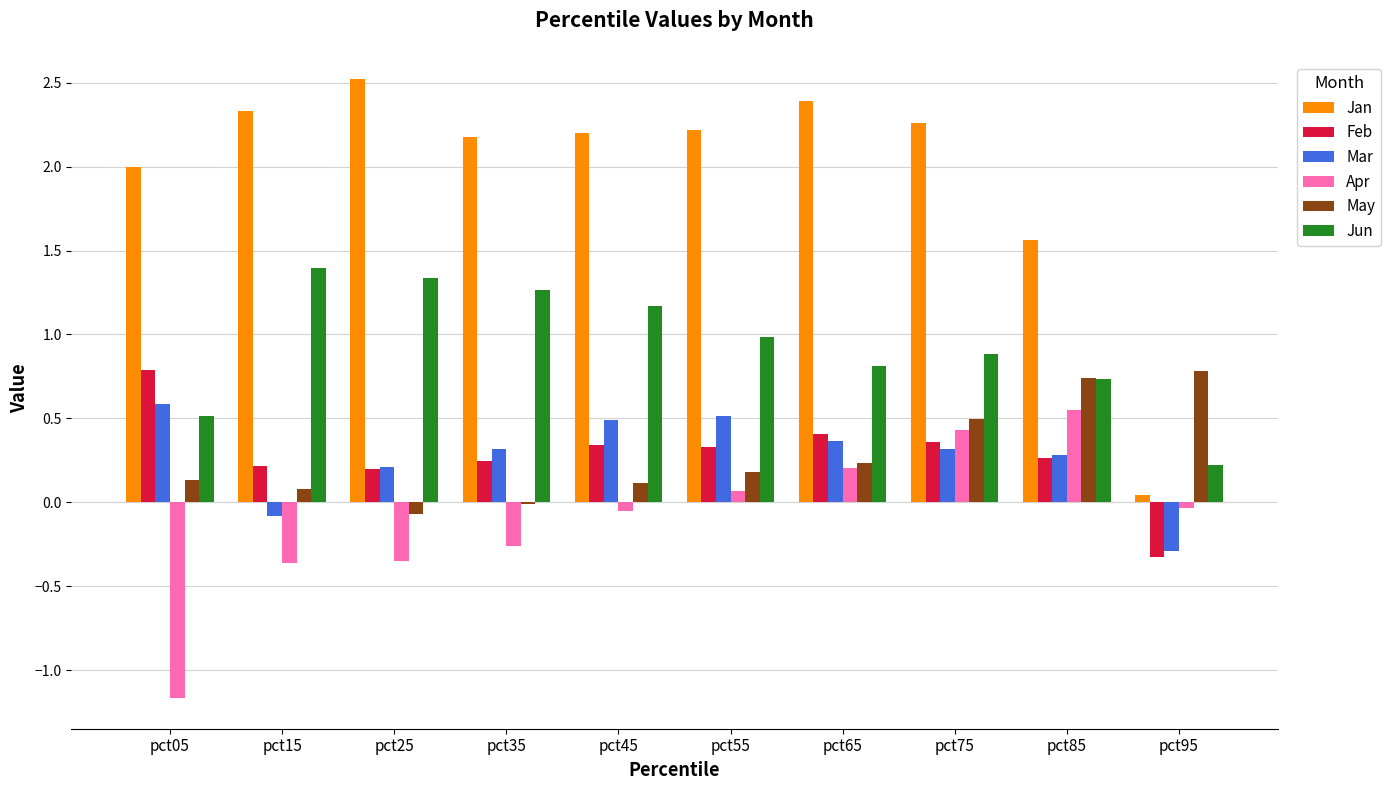

How many groups of bars are there?

10